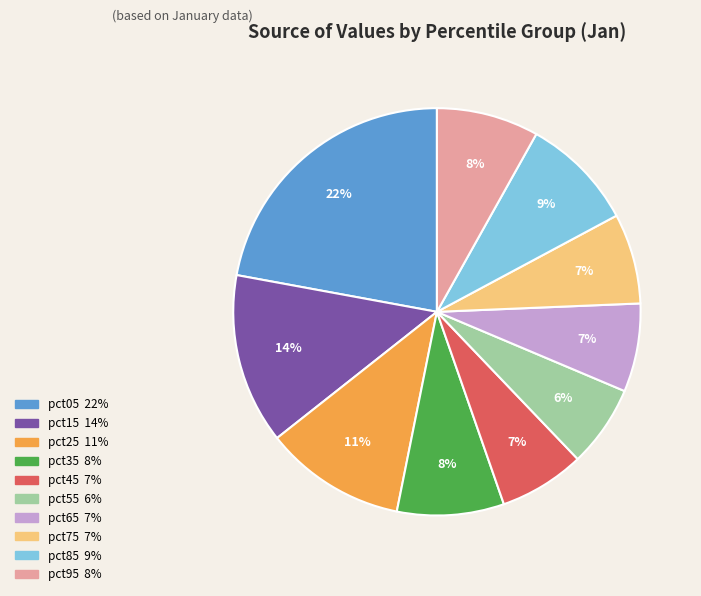

Do pct95 and pct45 together represent more than half of the pie?

No